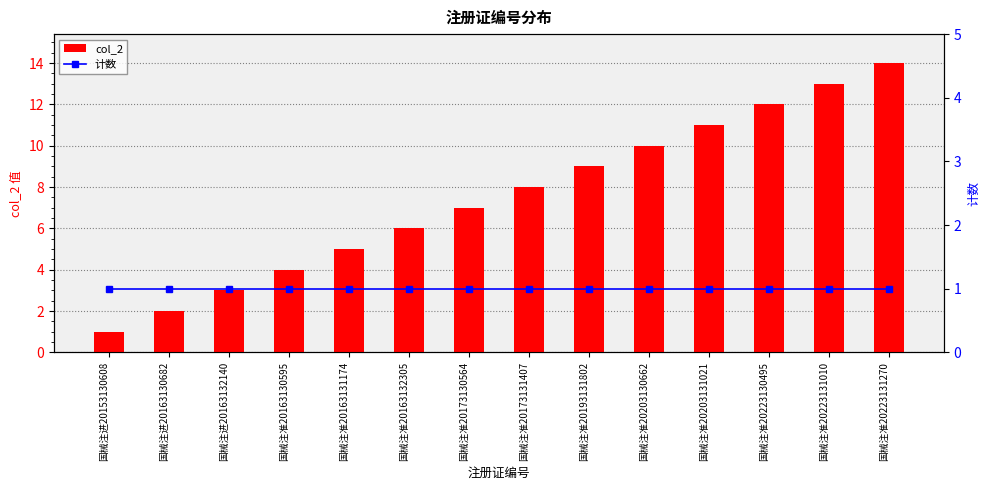

At 国械注准20173130564, list the series in order from smallest to largest.

计数, col_2